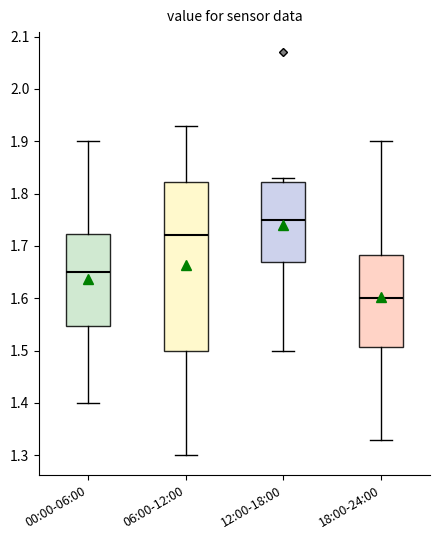

Which box's median line is the lowest?

18:00-24:00